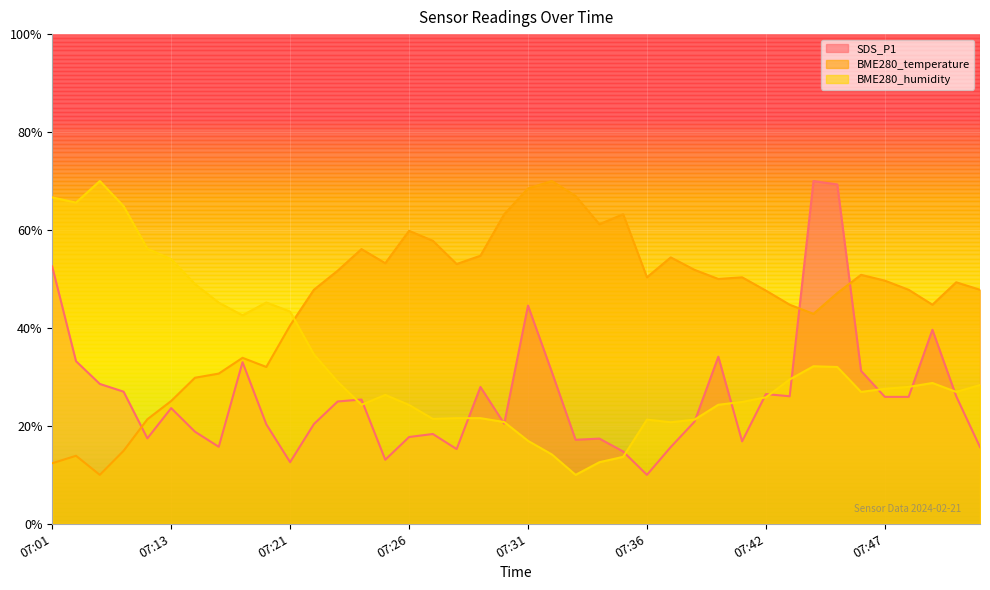

At which category does the chart reach its peak across all series?

07:44